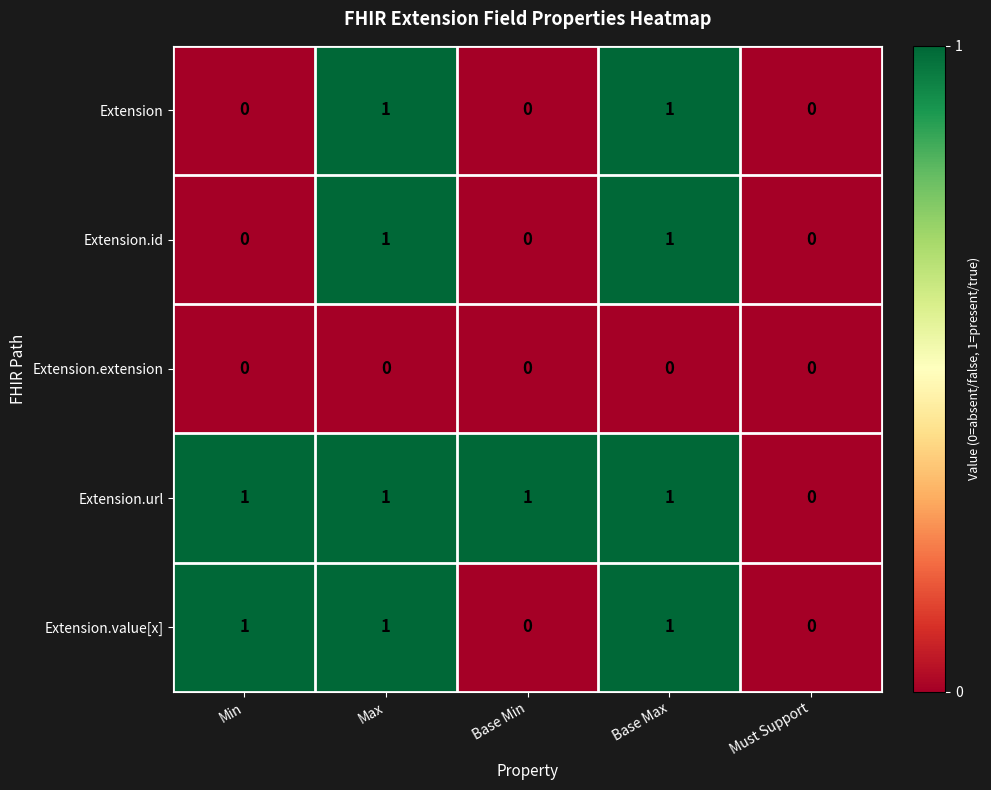

How many Extension.id values are between 0 and 1?

5